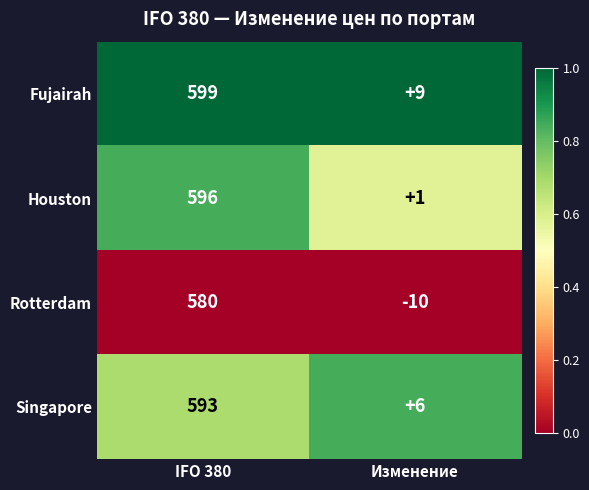

What is the sum of the Houston values at Изменение and IFO 380?

597